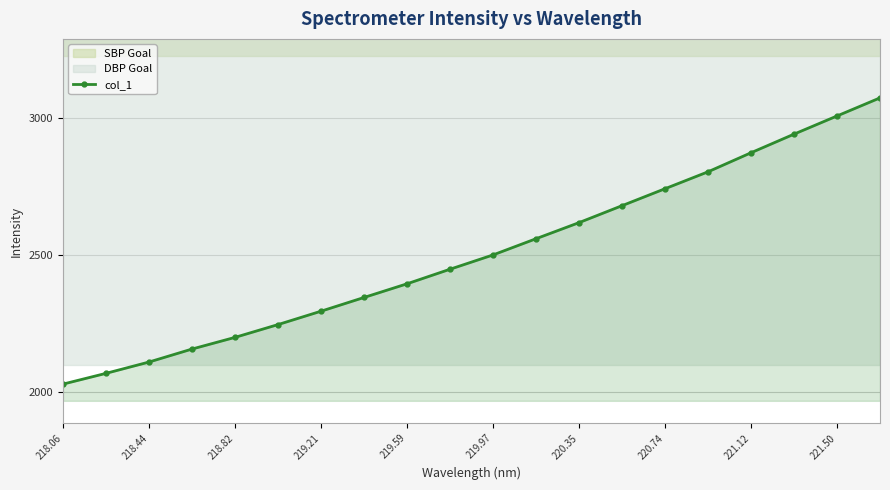

Reading right to left, list all the values displayed in this chart.

3073.5	3007.6	2941.3	2873.5	2804.0	2742.3	2680.5	2618.6	2560.0	2500.8	2448.7	2395.5	2345.6	2295.5	2246.7	2200.0	2157.4	2110.0	2068.7	2029.4